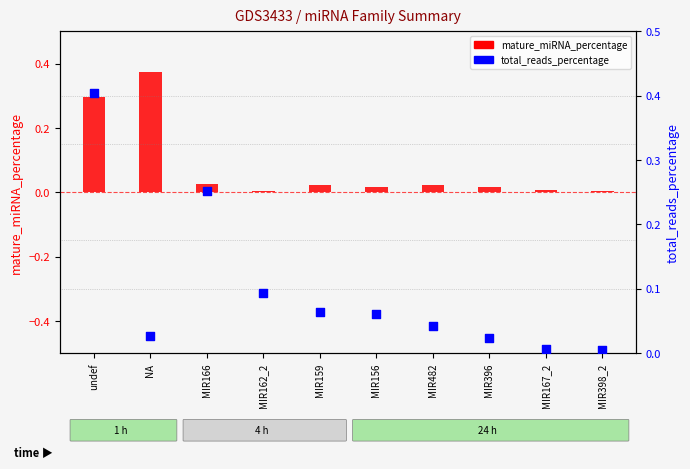

Which series has the largest total across all categories?

total_reads_percentage